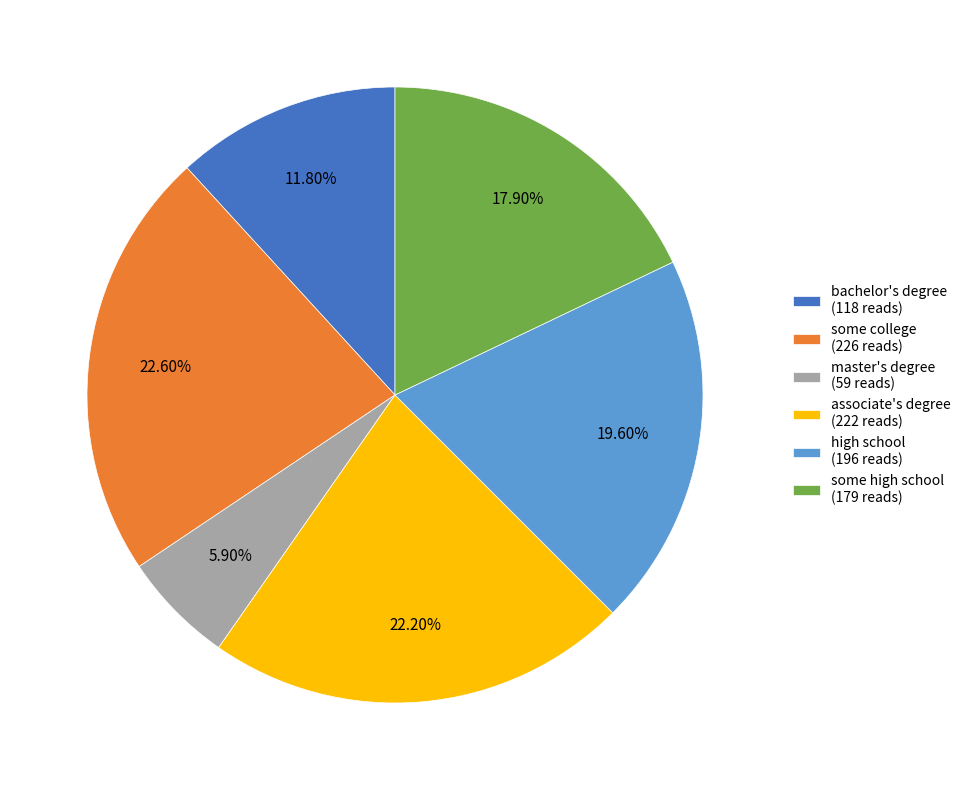

What portion of the pie excludes some high school?

82.1%